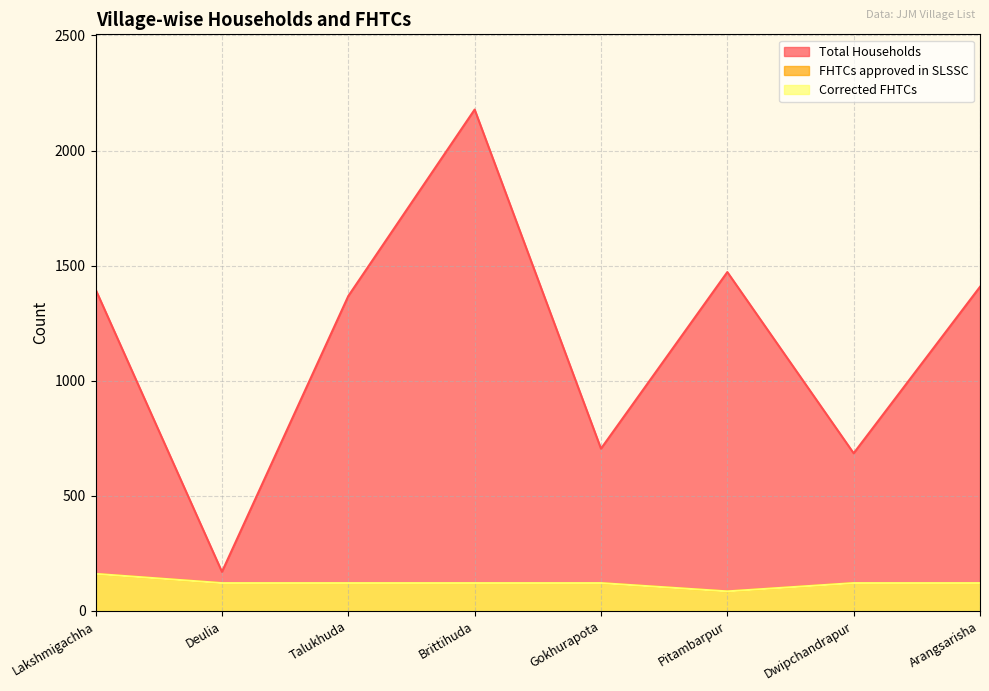

What position from the right is Pitambarpur?

3